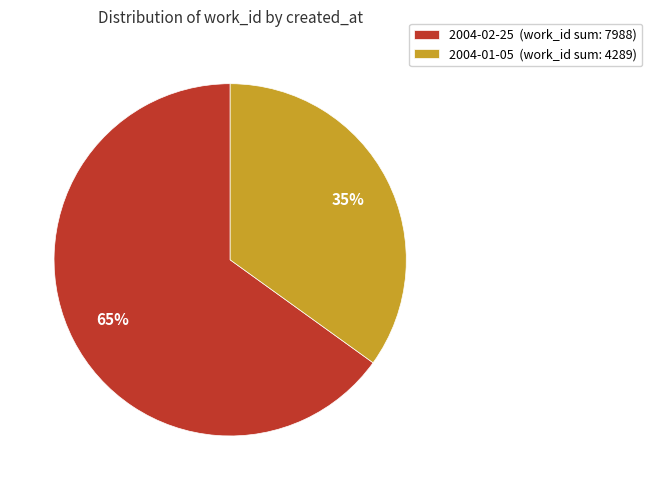

Is there a majority slice in this chart?

Yes